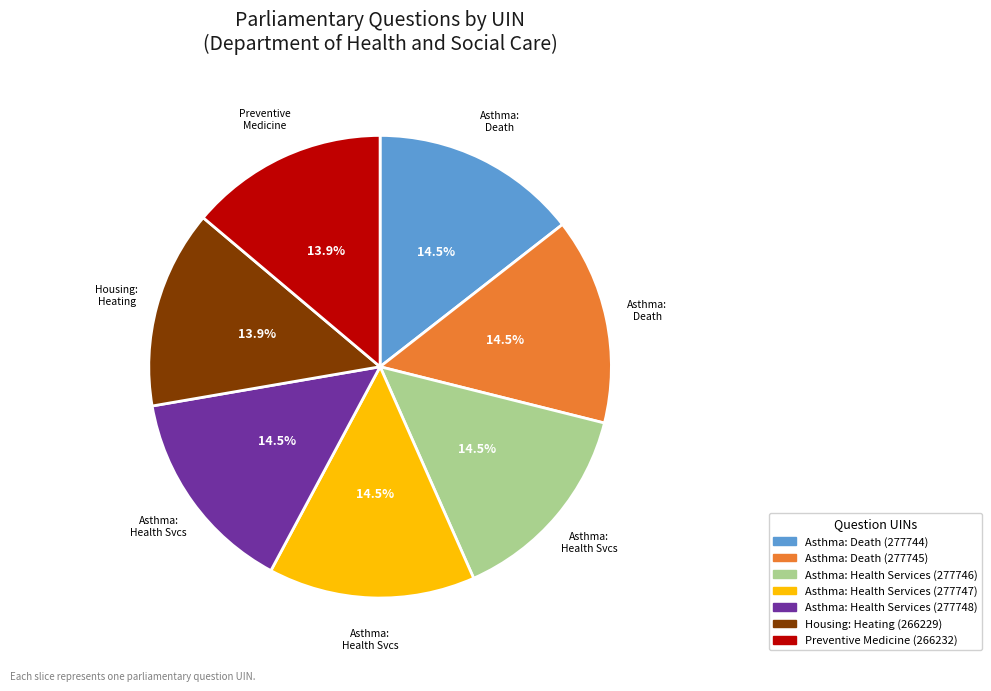

What portion of the pie excludes Asthma: Health Services (277748)?

85.5%